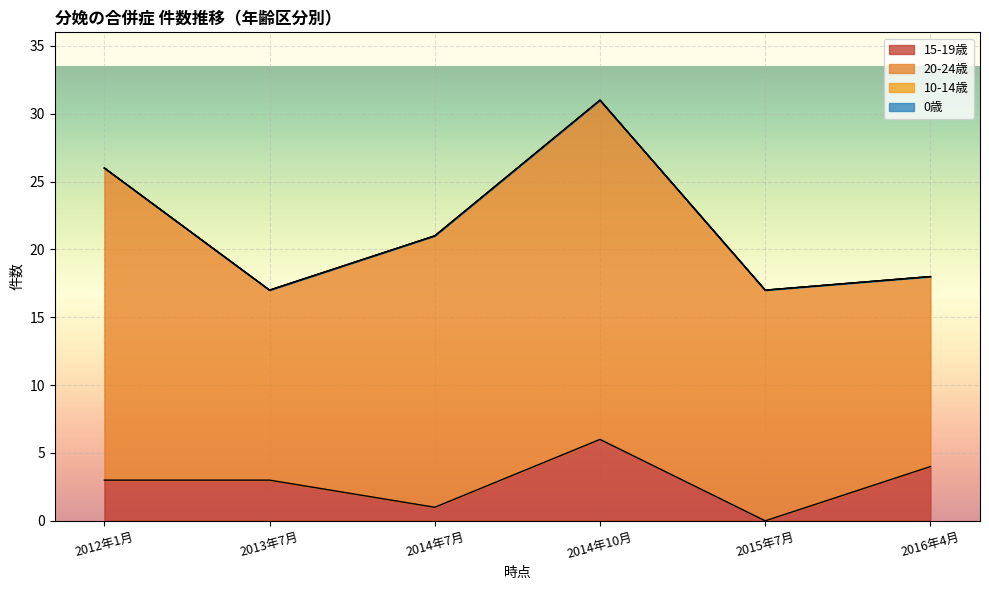

Which category has the highest value in the 20-24歳 series?

2014年10月